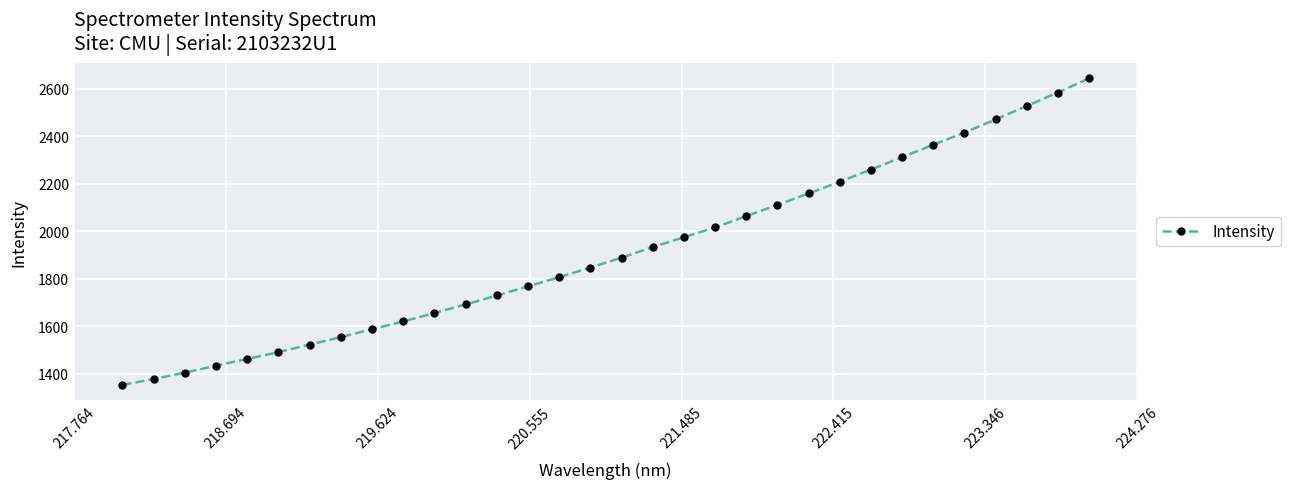

What is the difference between the maximum and minimum values?

1292.7